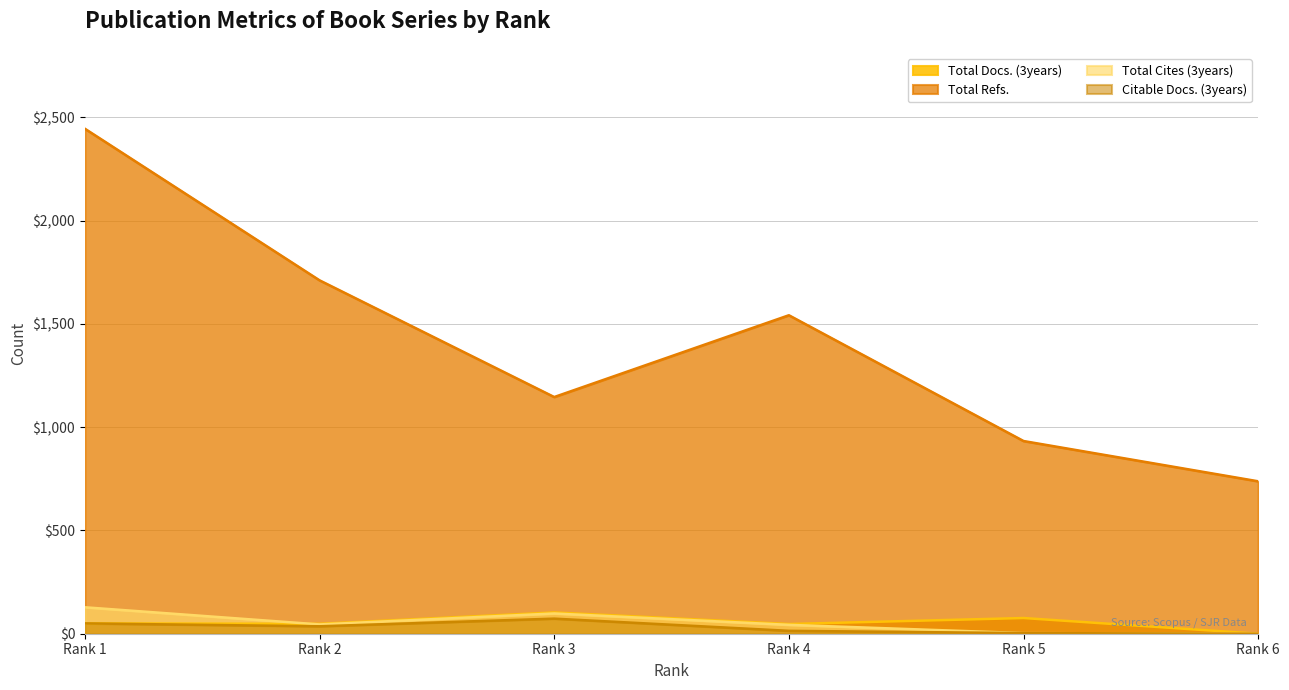

Between Rank 1 and Rank 6, which series saw the biggest shift?

Total Refs.